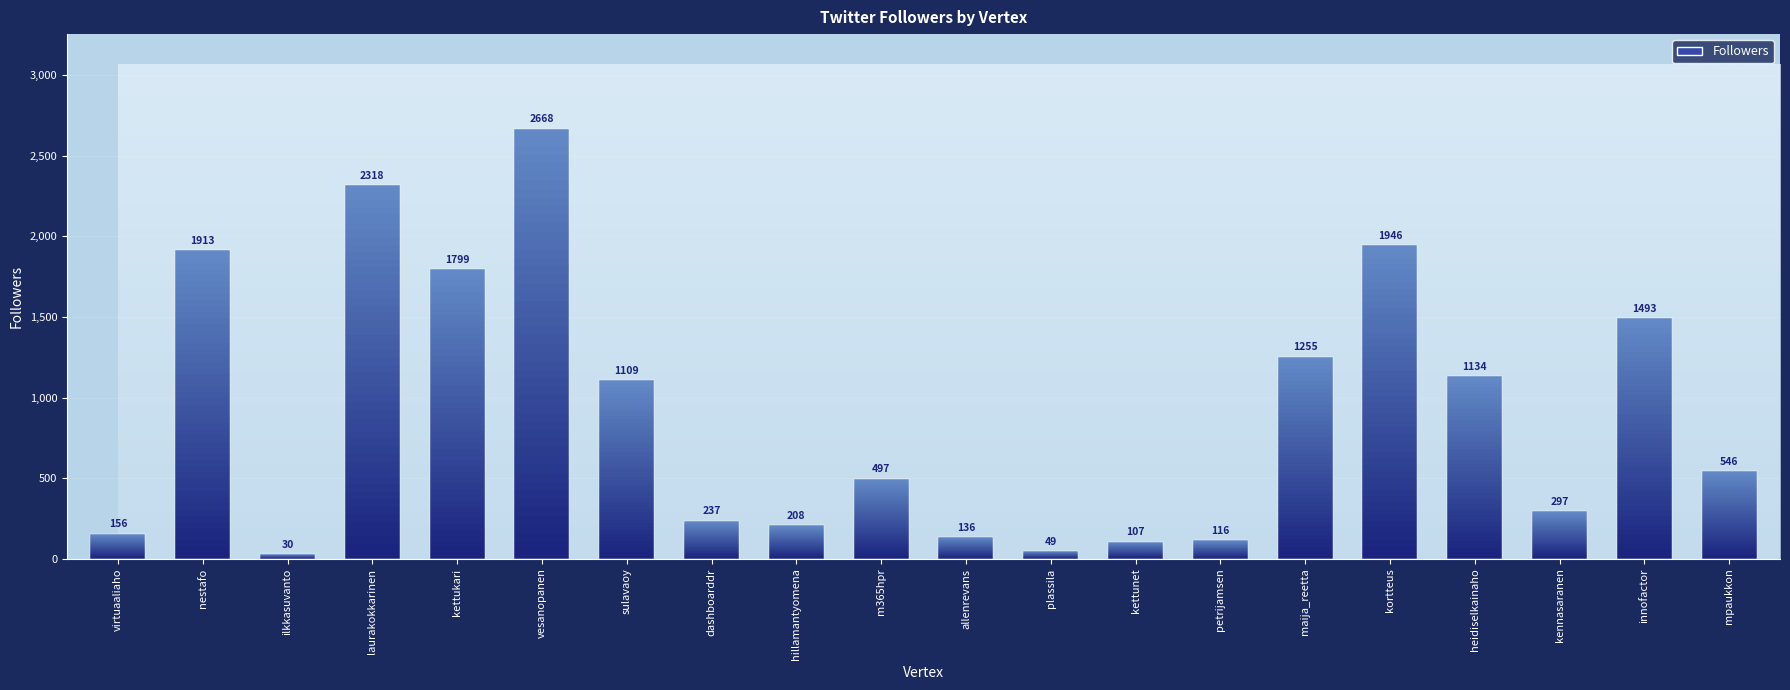

What is the difference between the values at innofactor and plassila?

1444